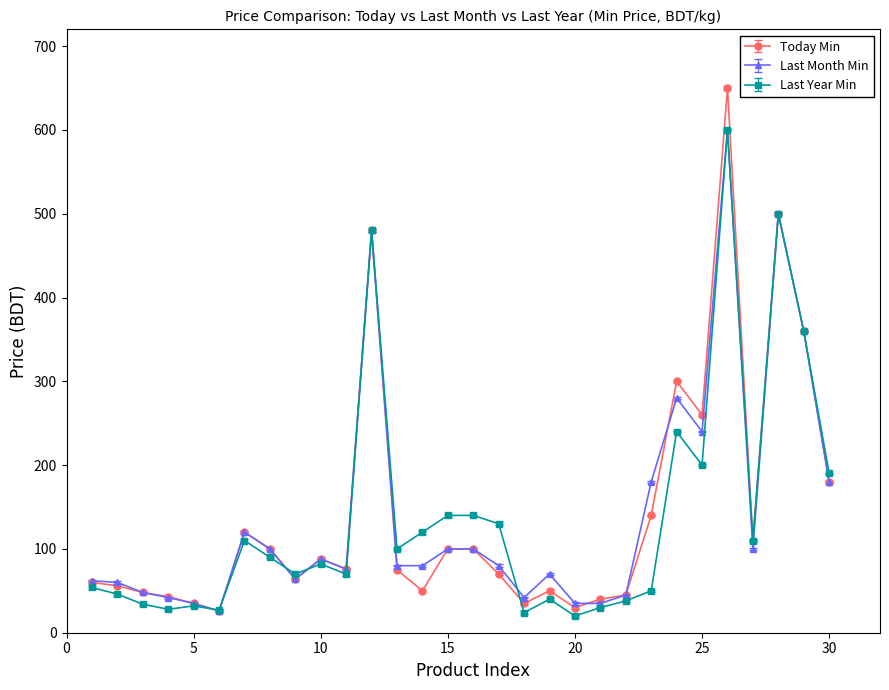

Rank the categories by Today Min value from lowest to highest.

6, 20, 5, 18, 21, 4, 22, 3, 14, 19, 2, 1, 9, 17, 13, 11, 10, 8, 15, 16, 27, 7, 23, 30, 25, 24, 29, 12, 28, 26